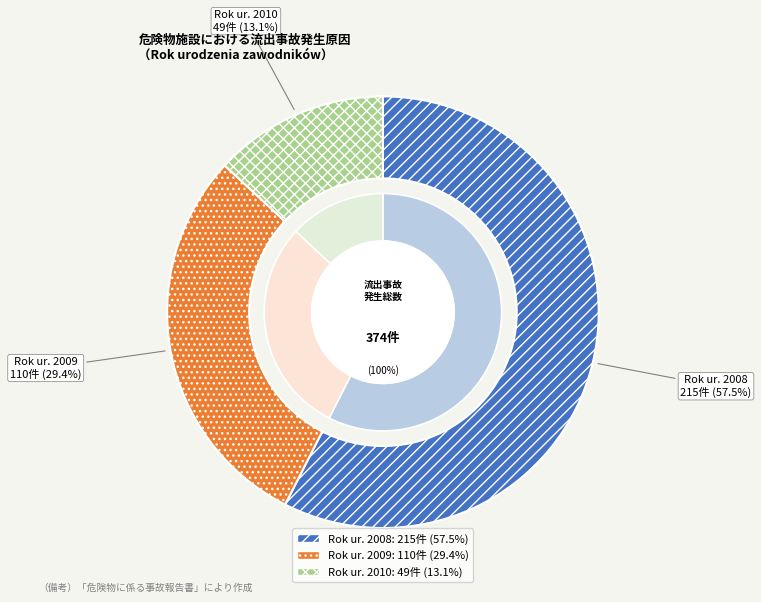

To the nearest percent, what is the difference between the largest and smallest slice percentages?

44%